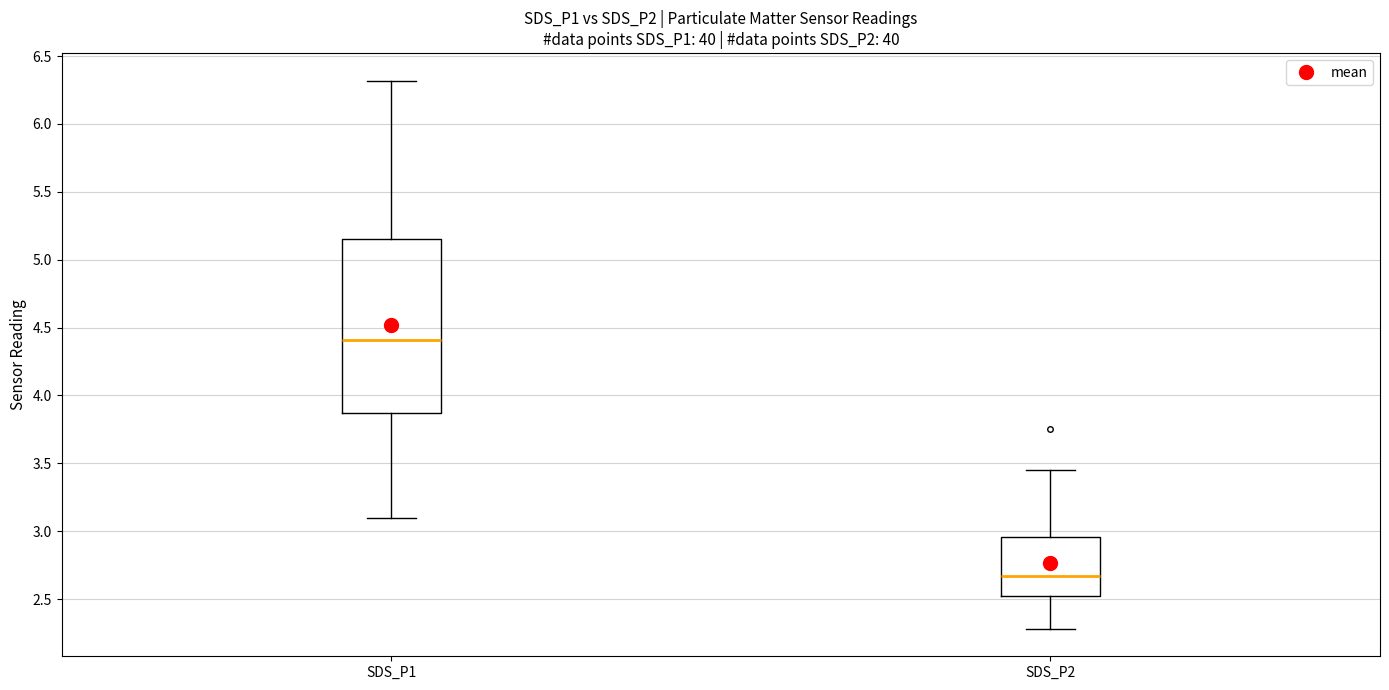

Reading left to right, transcribe this box plot: for each box, give where its median line is, the range the box spans, and where its two whiskers end, as read against the y-axis. The values are not printed on the chart, so give them approximately, as read against the axis.

SDS_P1: median 4.40, box 3.85 to 5.15, whiskers 3.10 to 6.30
SDS_P2: median 2.65, box 2.50 to 2.95, whiskers 2.30 to 3.45